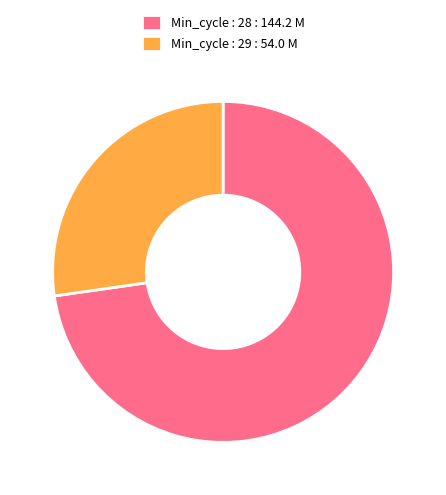

The Min_cycle : 29 : 54.0 M slice represents 27% of the pie. True or false?

True